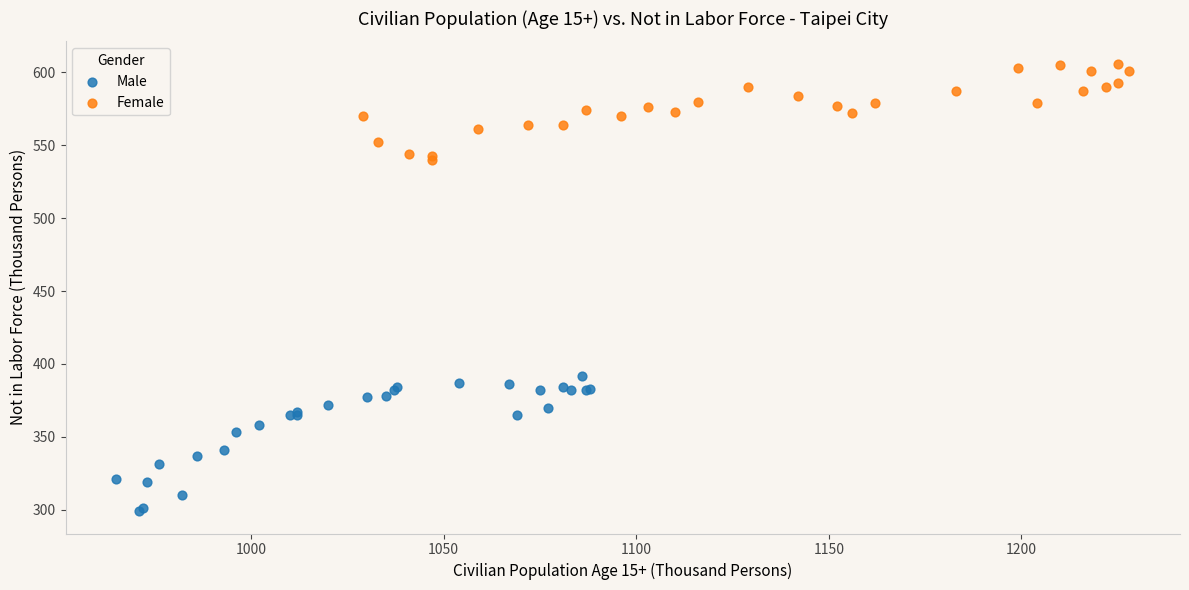

Which series reaches the minimum Y coordinate?

Male